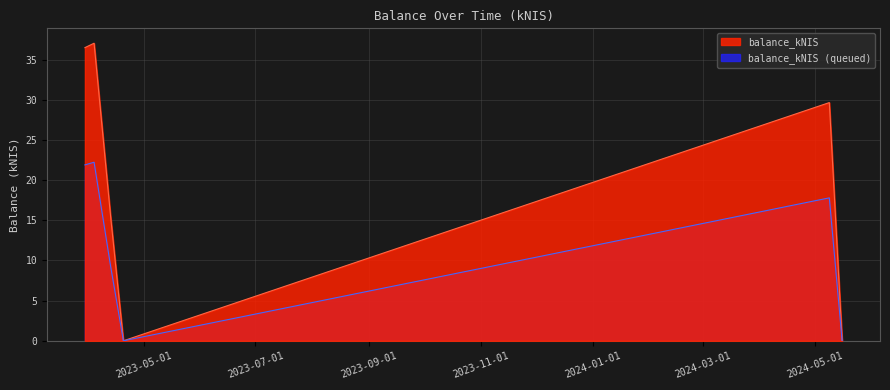

Does the chart display data point markers on the line(s)?

No